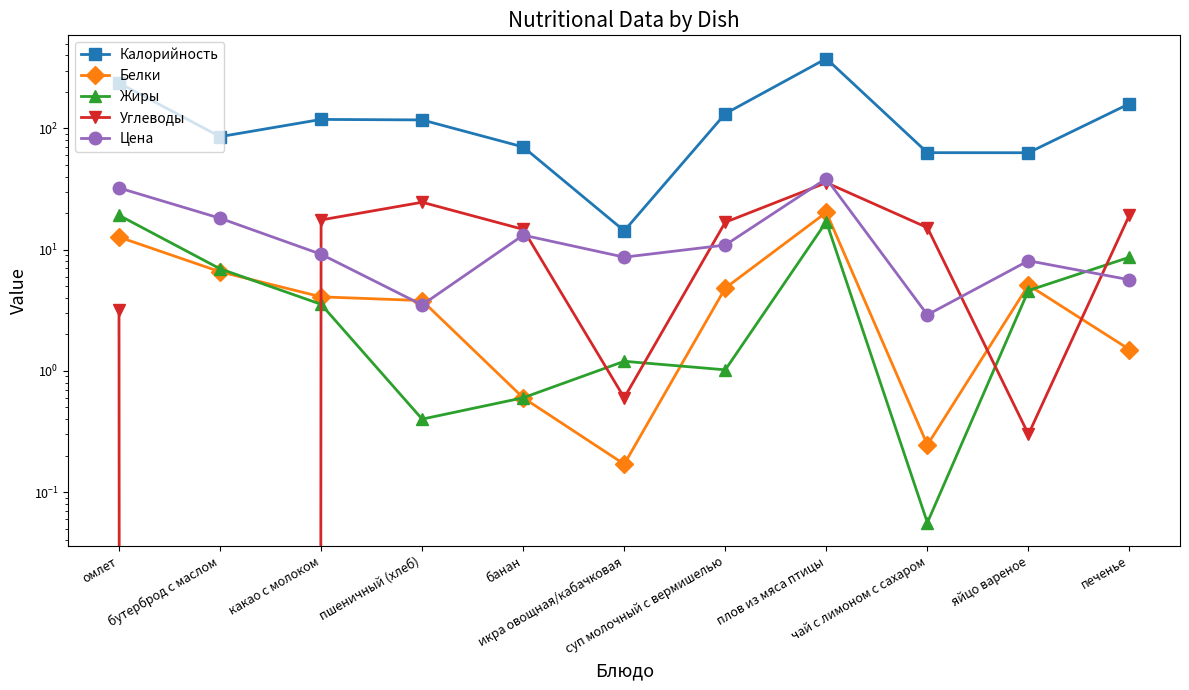

Rank the series by their maximum value, from highest to lowest.

Калорийность, Цена, Углеводы, Белки, Жиры